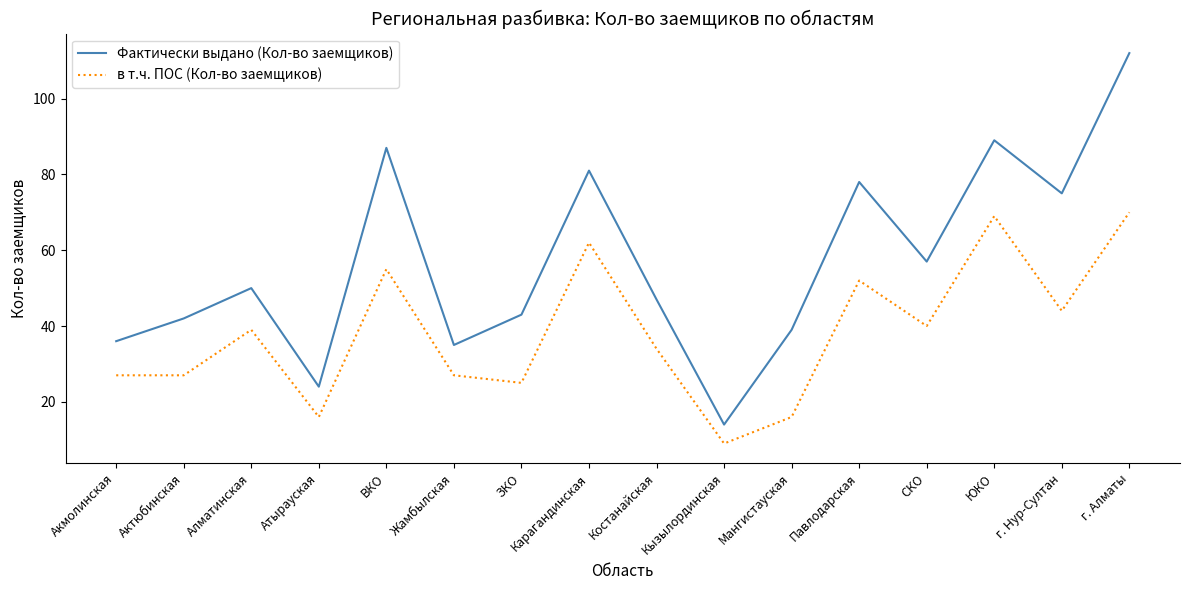

What is the lowest value of the в т.ч. ПОС (Кол-во заемщиков) series?

9